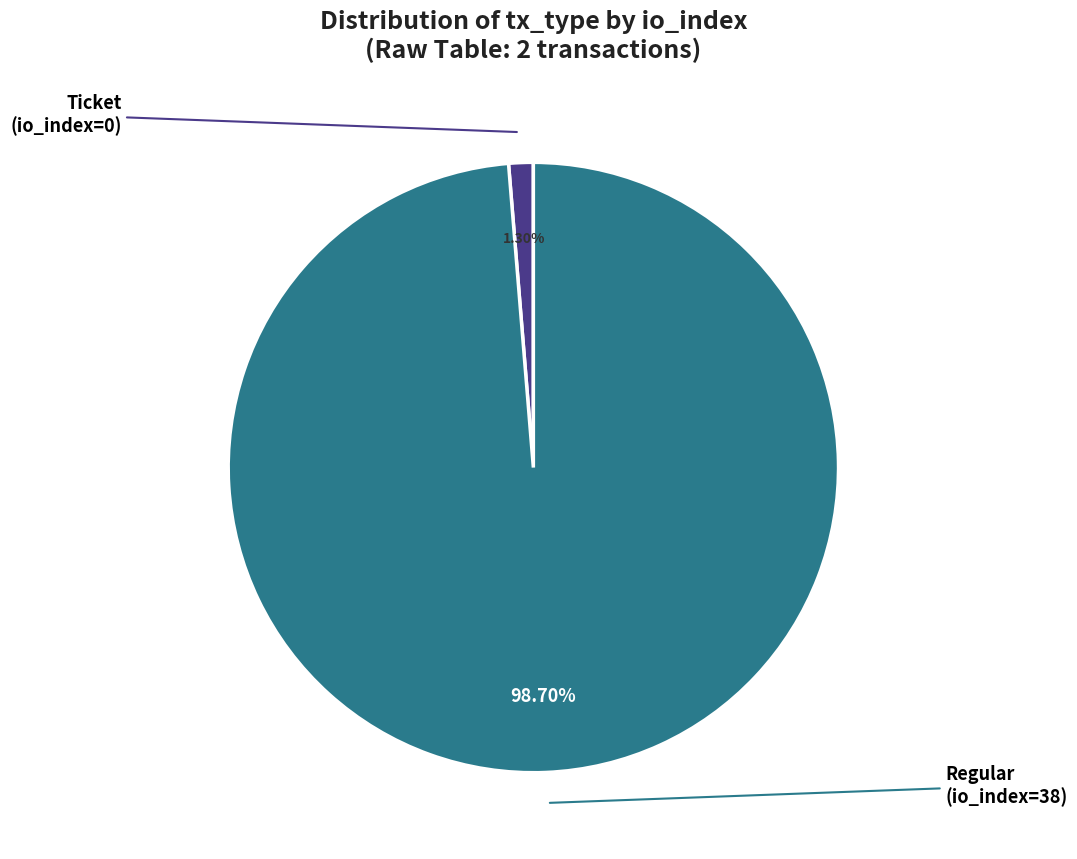

Is there a majority slice in this chart?

Yes